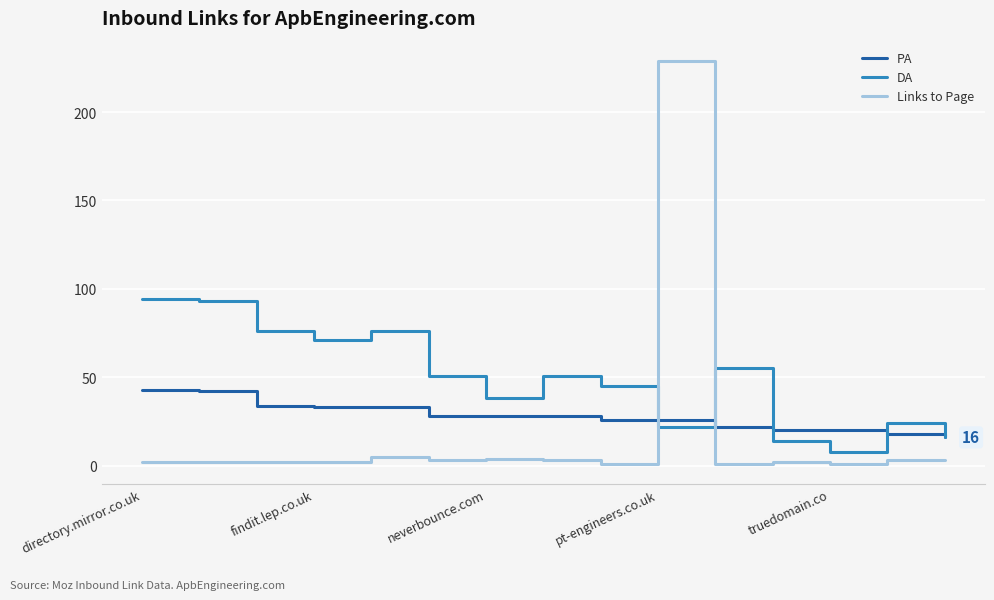

What is the maximum value shown in the chart?

229